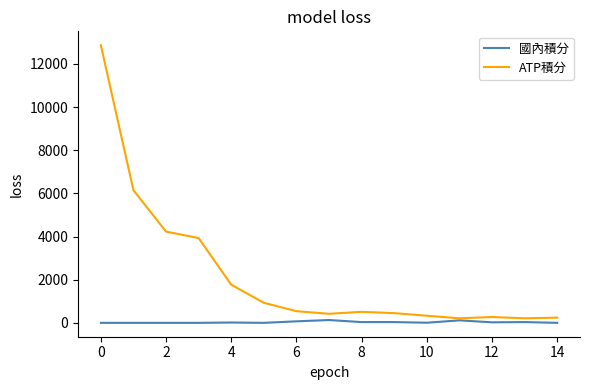

What is the difference between the maximum and second lowest values in the 國內積分 series?

130.0